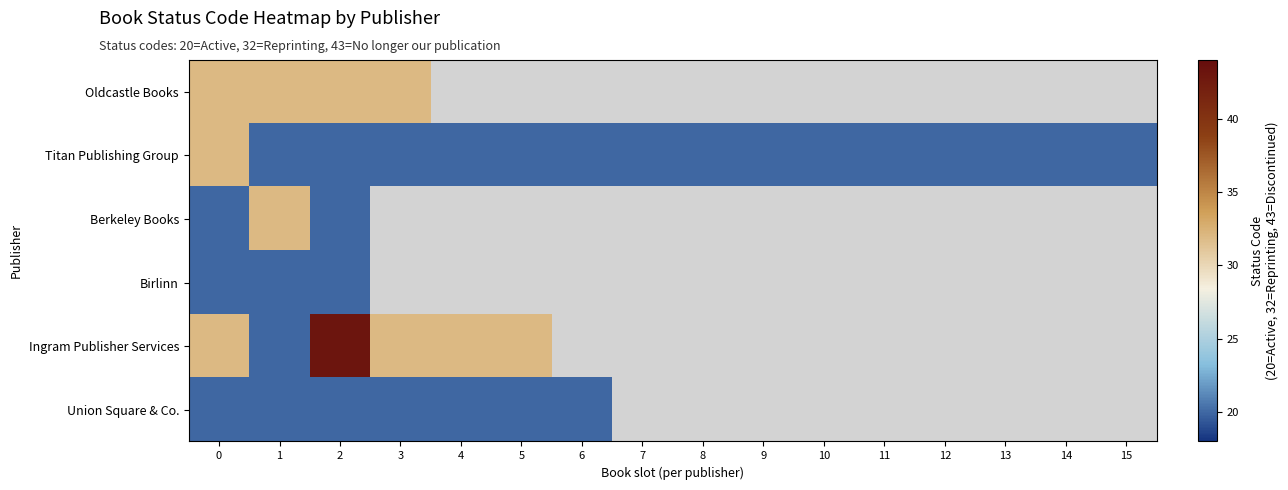

What value does the row_1 series have at 0?

32.0